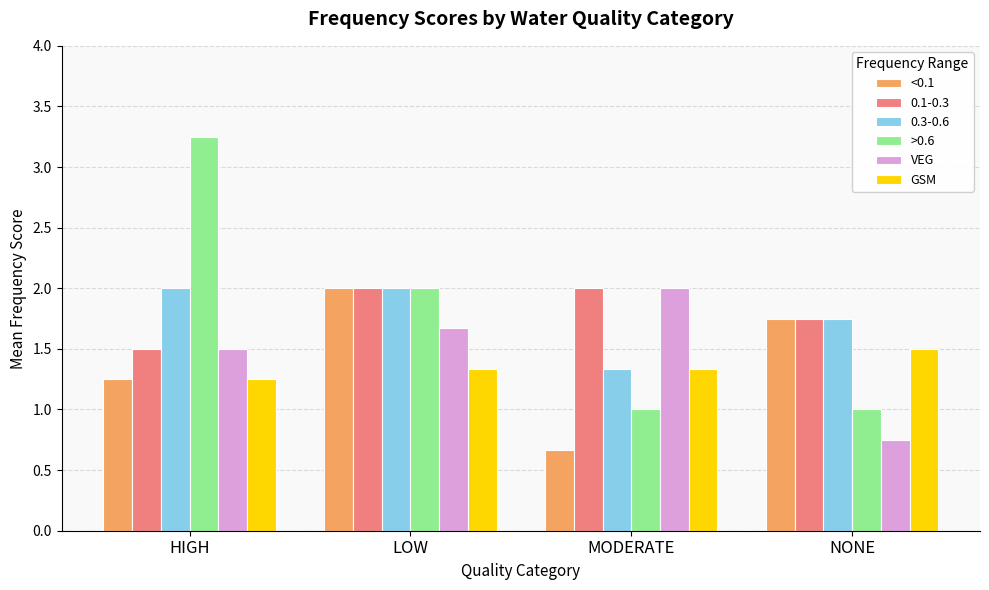

What is the difference between the second highest and second lowest values in the >0.6 series?

1.0